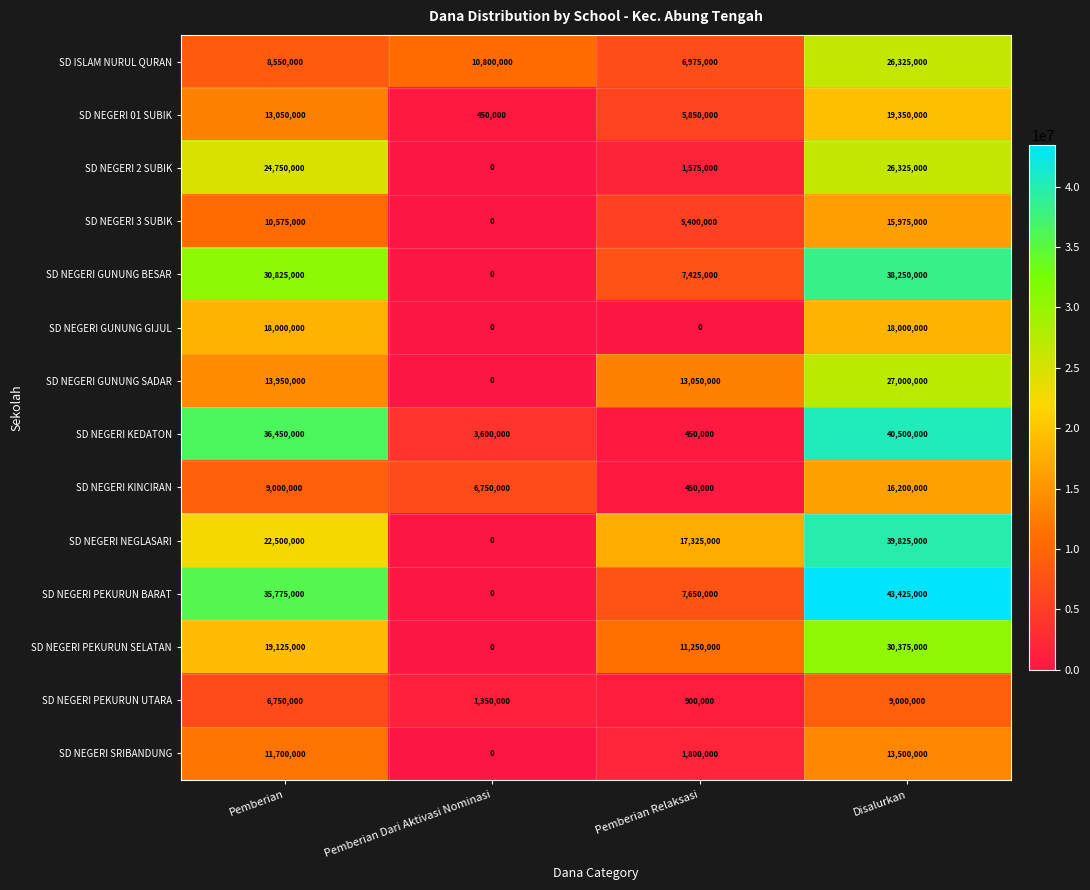

What is the difference between the maximum and minimum values in the SD NEGERI NEGLASARI series?

39825000